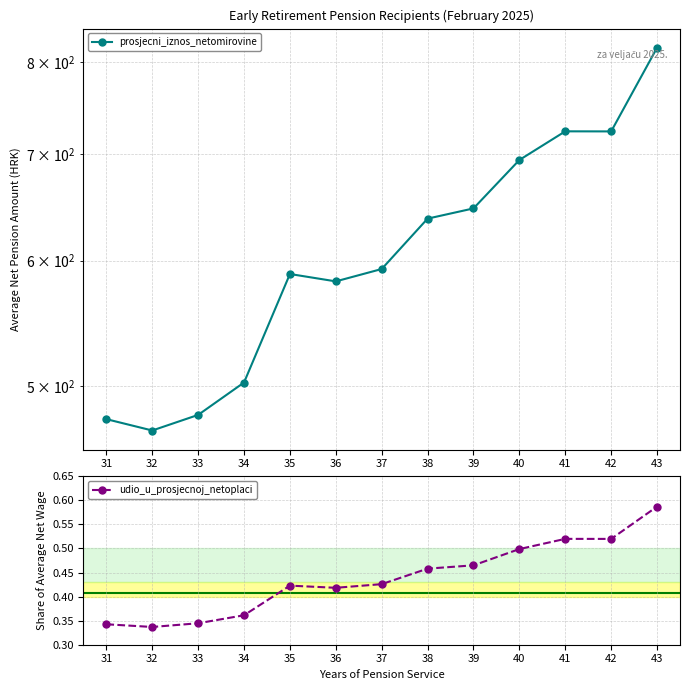

True or false: udio_u_prosjecnoj_netoplaci and prosjecni_iznos_netomirovine cross at least once.

False